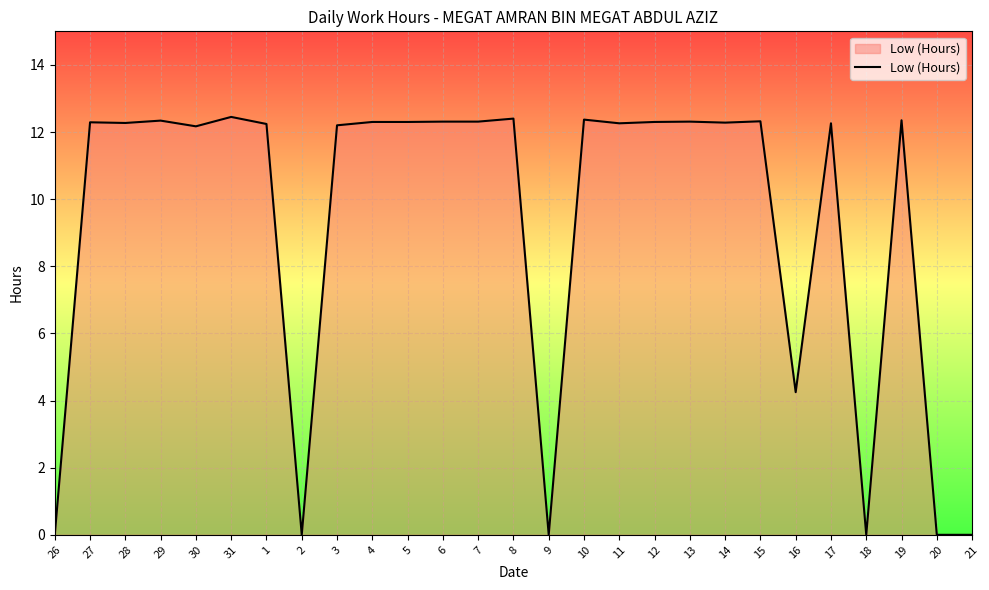

Does the chart display data point markers on the line(s)?

No